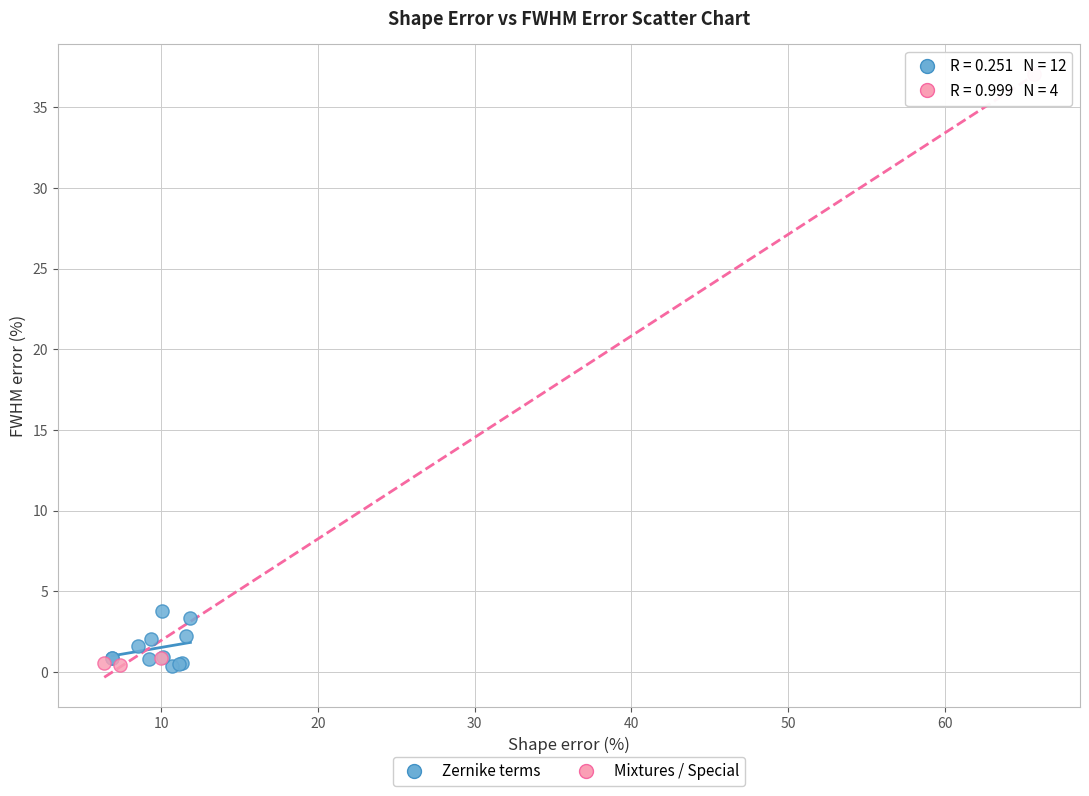

Which series has the largest Y range (max minus min)?

Mixtures / Special